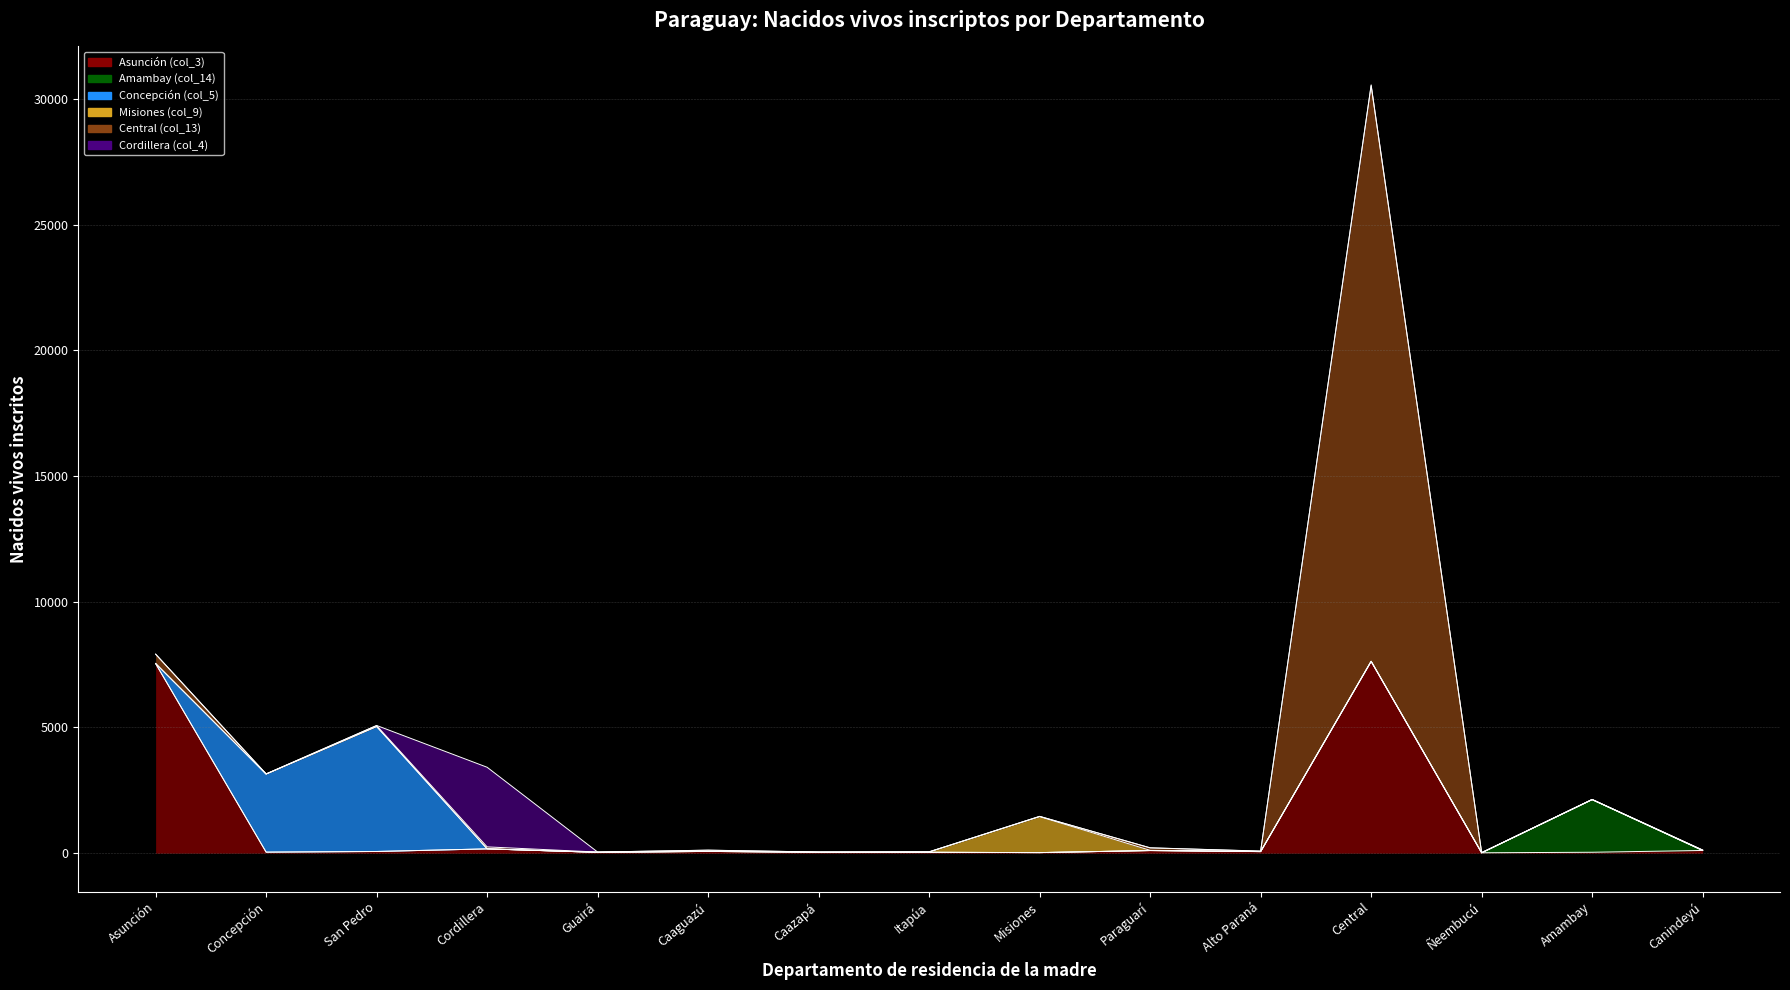

Reading left to right, extract all data points from this chart.

Asunción (col_3): 7540	40	67	171	34	70	36	35	23	105	62	7626	16	37	108
Amambay (col_14): 0	3	1	0	0	0	0	0	0	0	1	0	0	2092	0
Concepción (col_5): 4	3103	4969	2	0	0	0	1	0	0	1	6	0	3	1
Misiones (col_9): 2	0	1	0	1	8	1	11	1430	8	1	1	2	0	0
Central (col_13): 365	4	37	78	10	41	9	7	11	98	16	22885	2	5	15
Cordillera (col_4): 8	4	4	3166	0	2	1	0	0	3	4	37	0	0	1